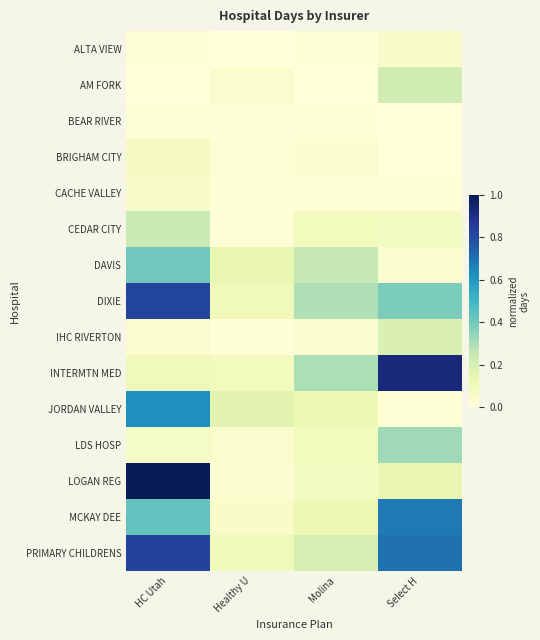

Which series has the widest spread of values?

LOGAN REG